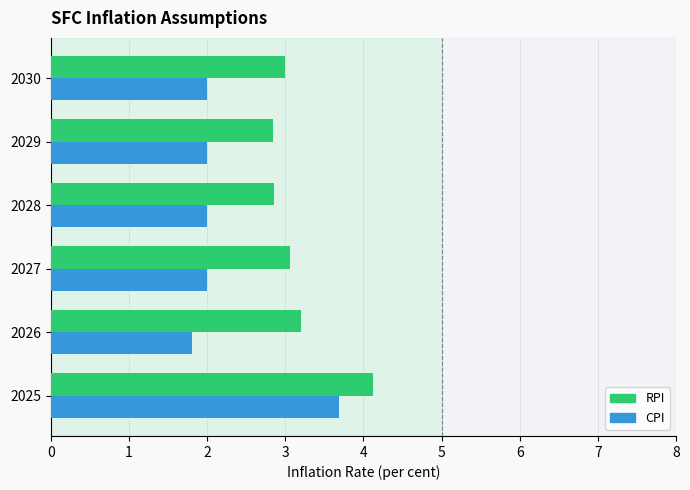

What is the sum of the RPI values at 2025 and 2028?

7.0